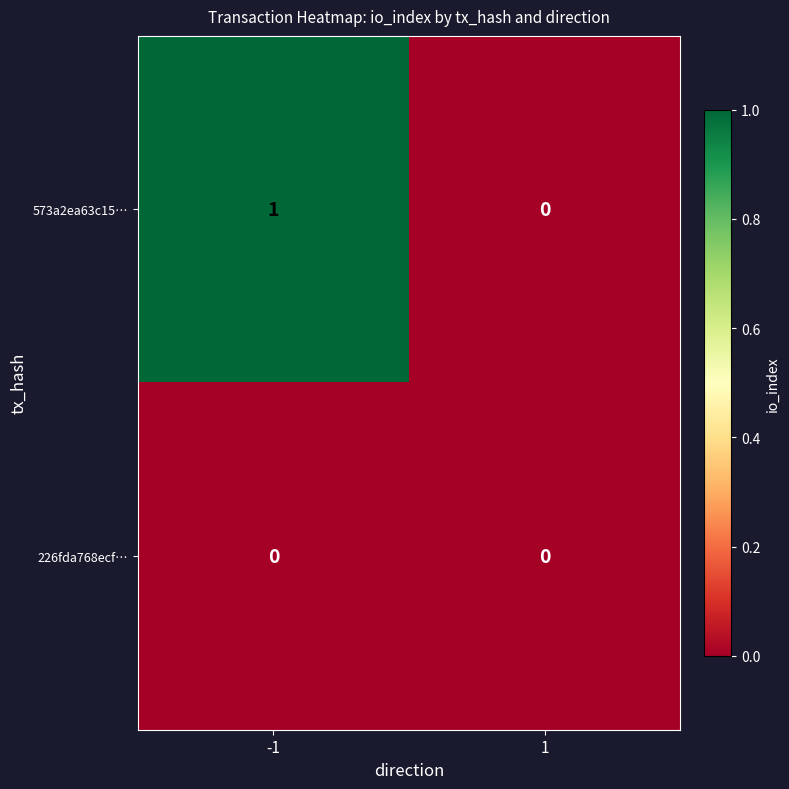

Reading left to right, what are all the values shown in this chart?

573a2ea63c15…: 1	0
226fda768ecf…: 0	0